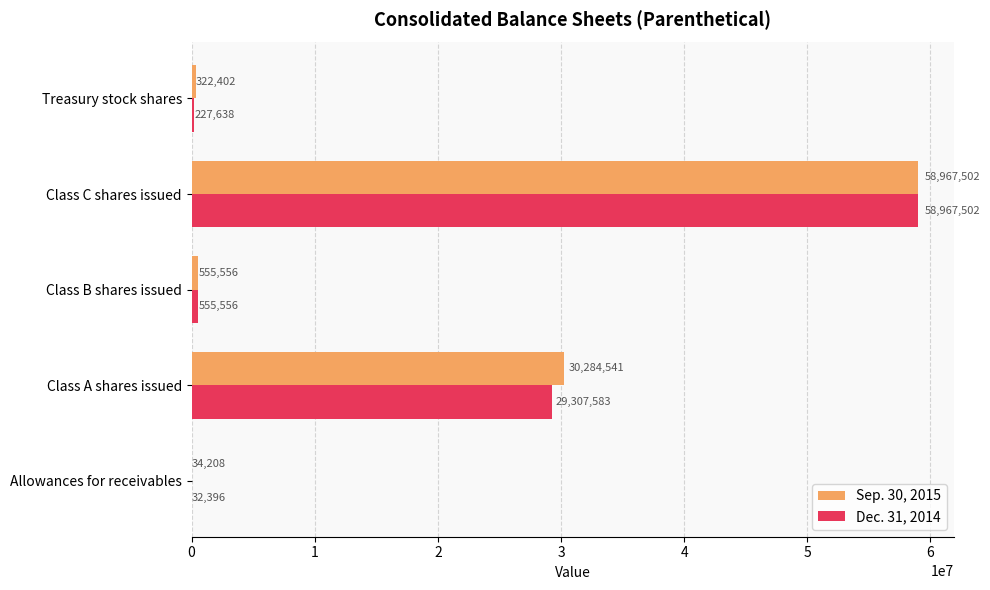

How many data points does each series have?

5